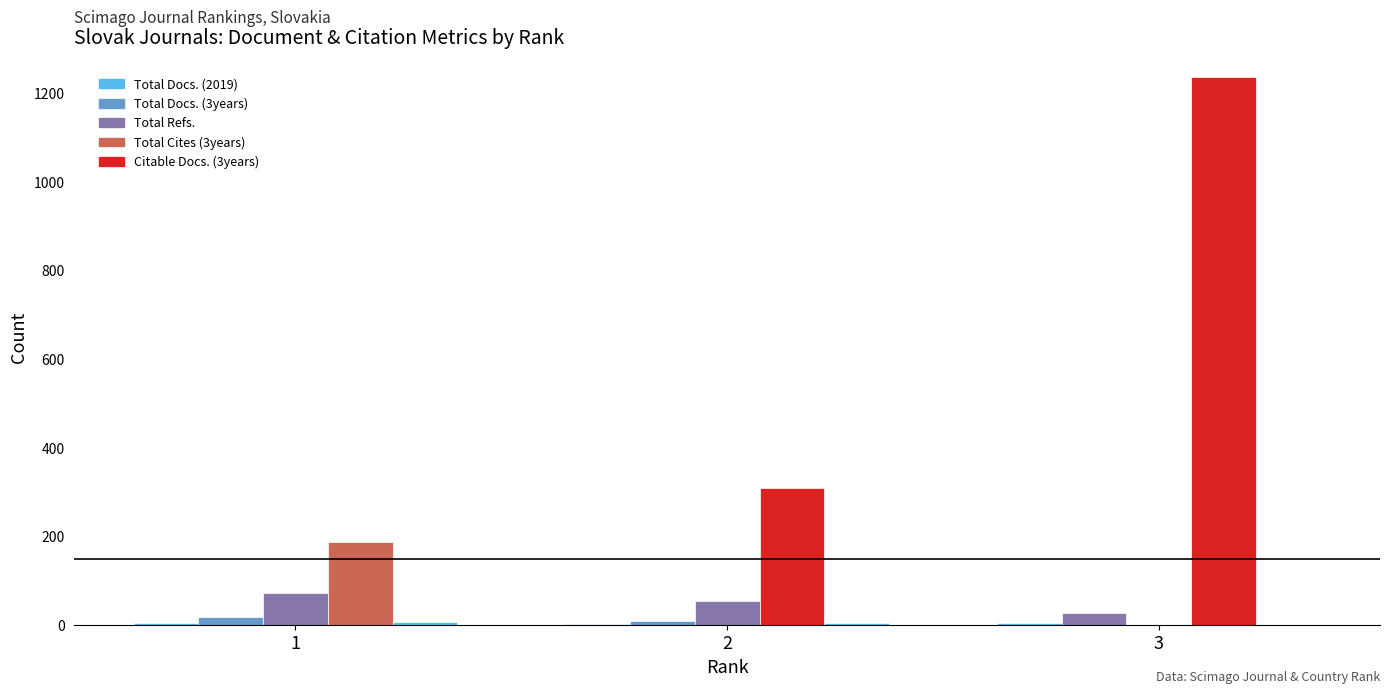

What is the value of the Citable Docs. (3years) bar at the 2nd from the left?

4